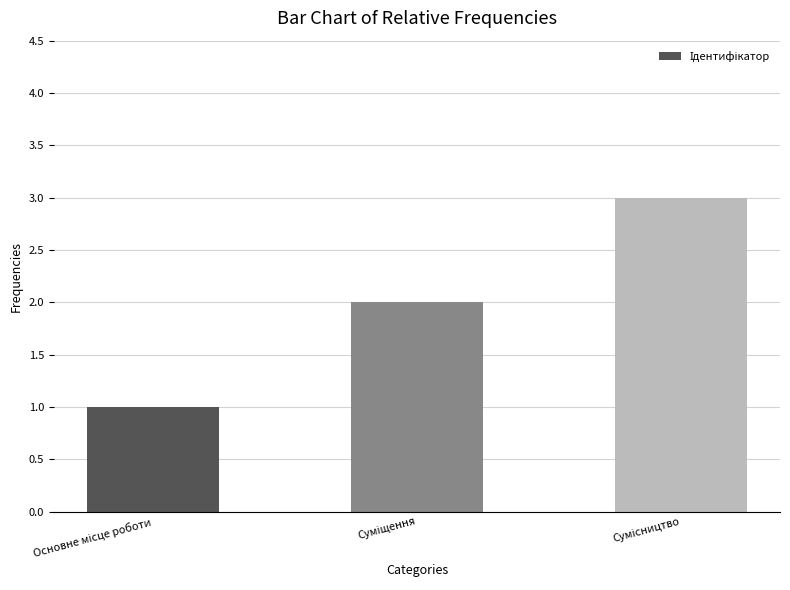

What is the maximum value shown in the chart?

3